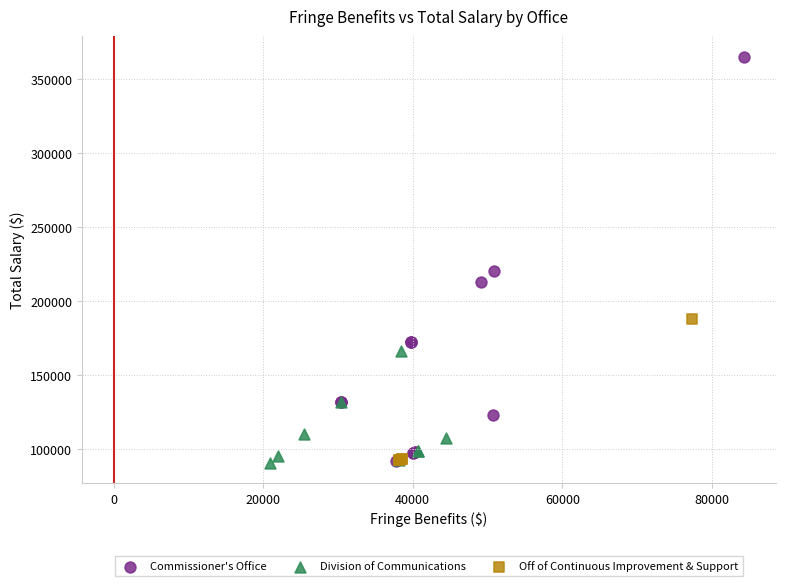

Which series has the widest spread of Y values?

Commissioner's Office